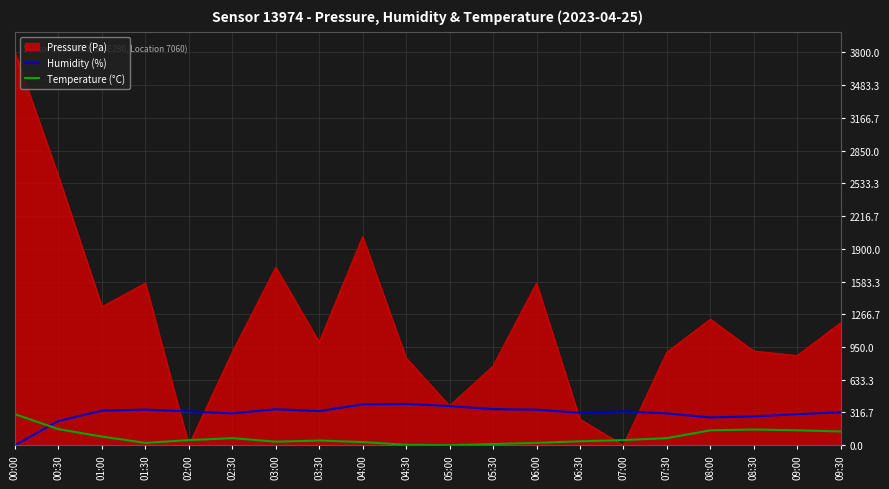

How many intersections are there between Humidity (%) and Temperature (°C)?

1